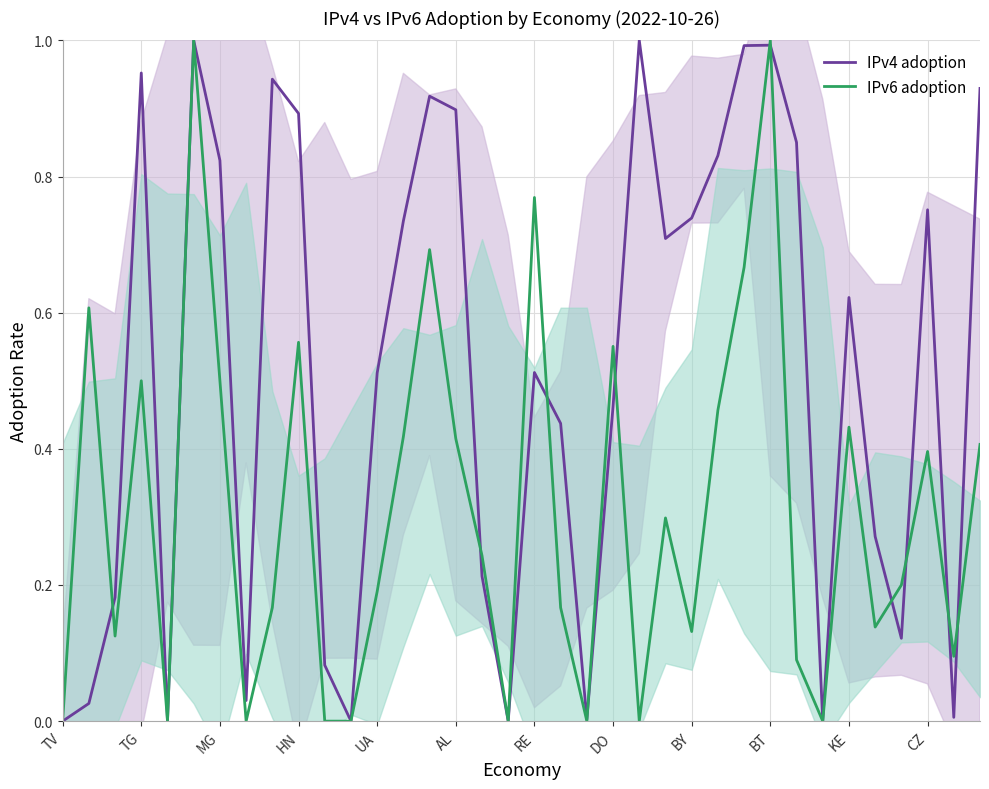

True or false: IPv6 adoption and IPv4 adoption cross at least once.

True